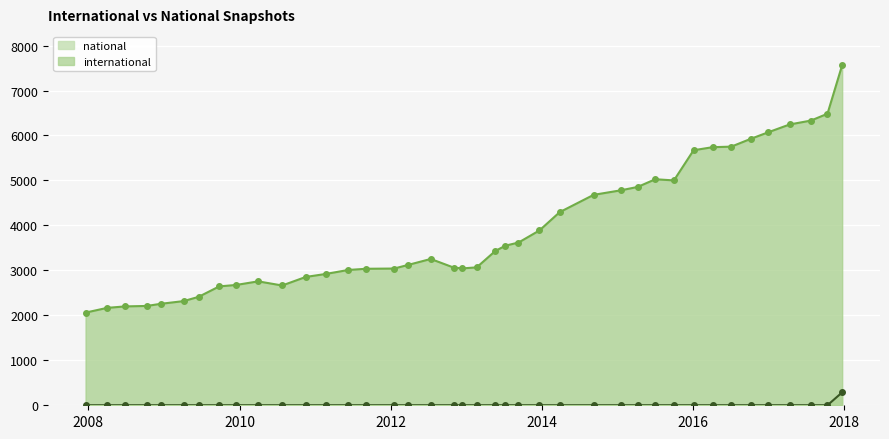

How many lines are shown in the chart?

2